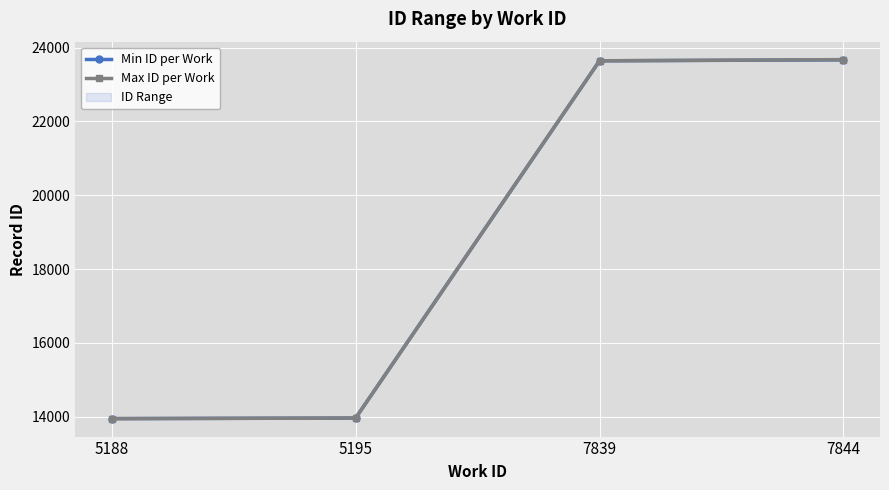

Reading left to right, extract all data points from this chart.

Min ID per Work: 13951	13967	23644	23670
Max ID per Work: 13951	13967	23644	23676